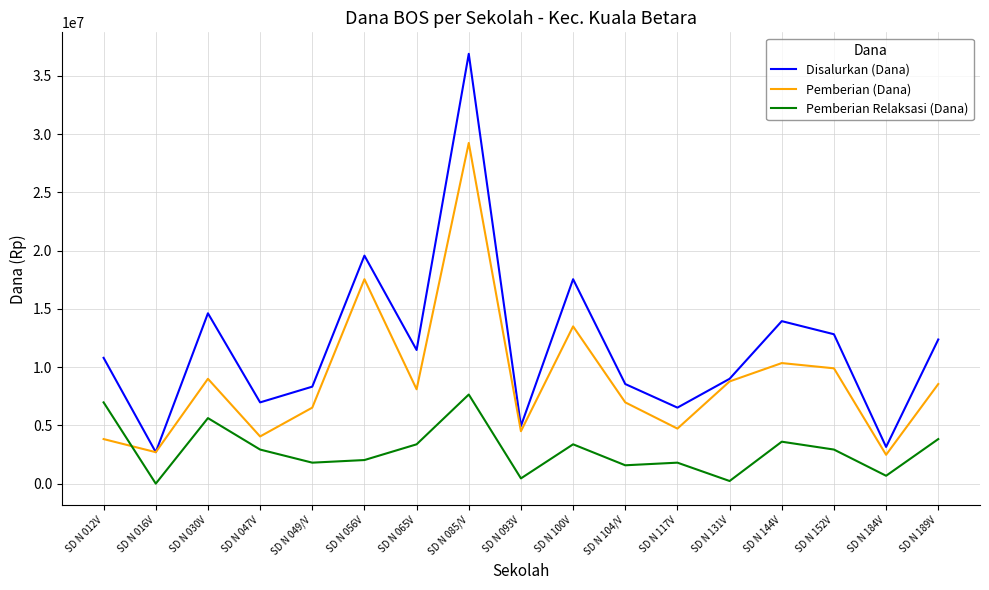

List the series in order of their peak value, highest first.

Disalurkan (Dana), Pemberian (Dana), Pemberian Relaksasi (Dana)